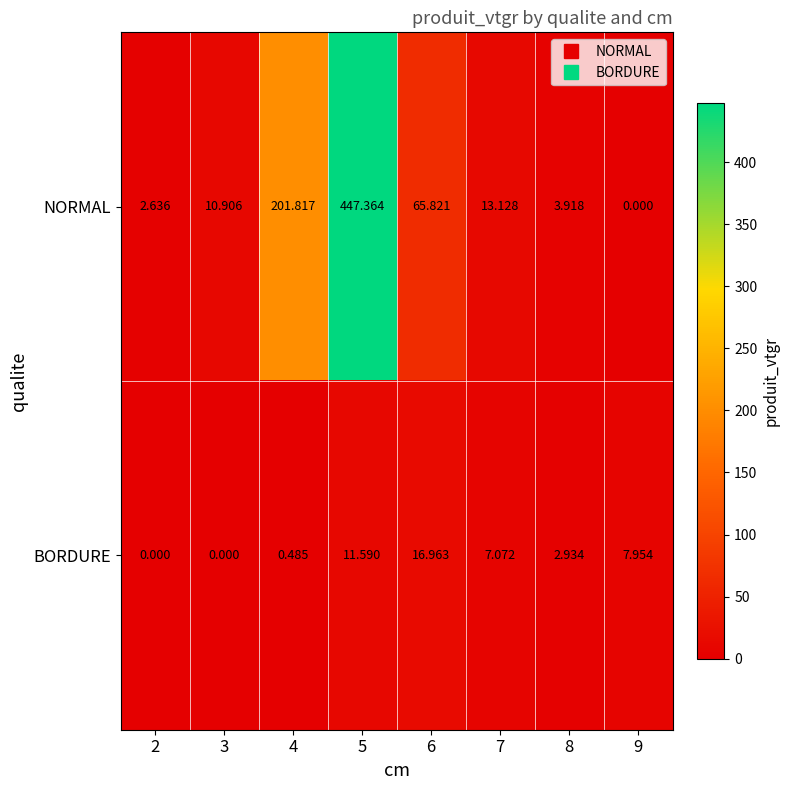

How many data points in BORDURE are above 7?

4